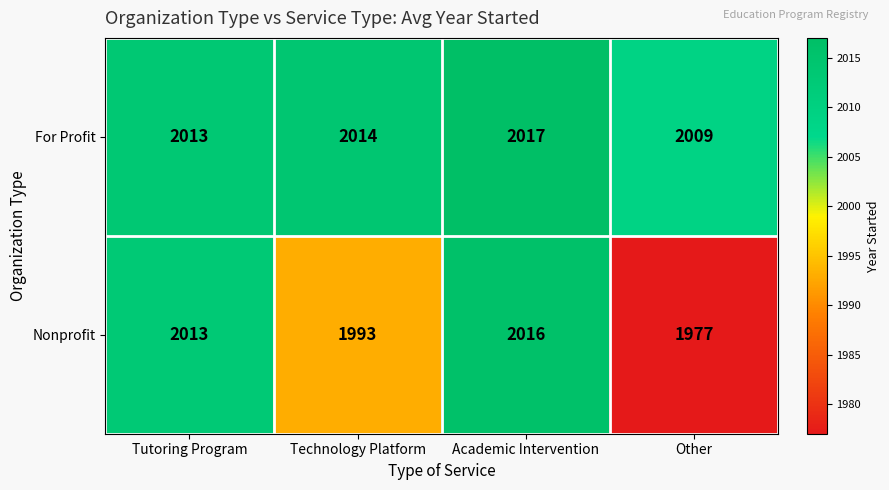

Which label corresponds to the smallest value in the chart?

Other